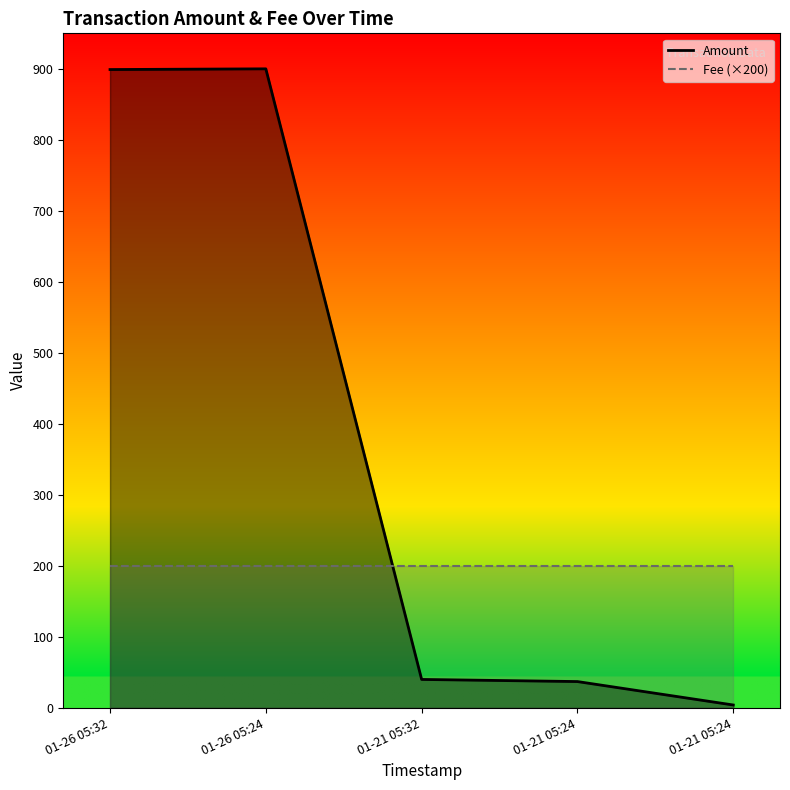

How many data points does each series have?

5